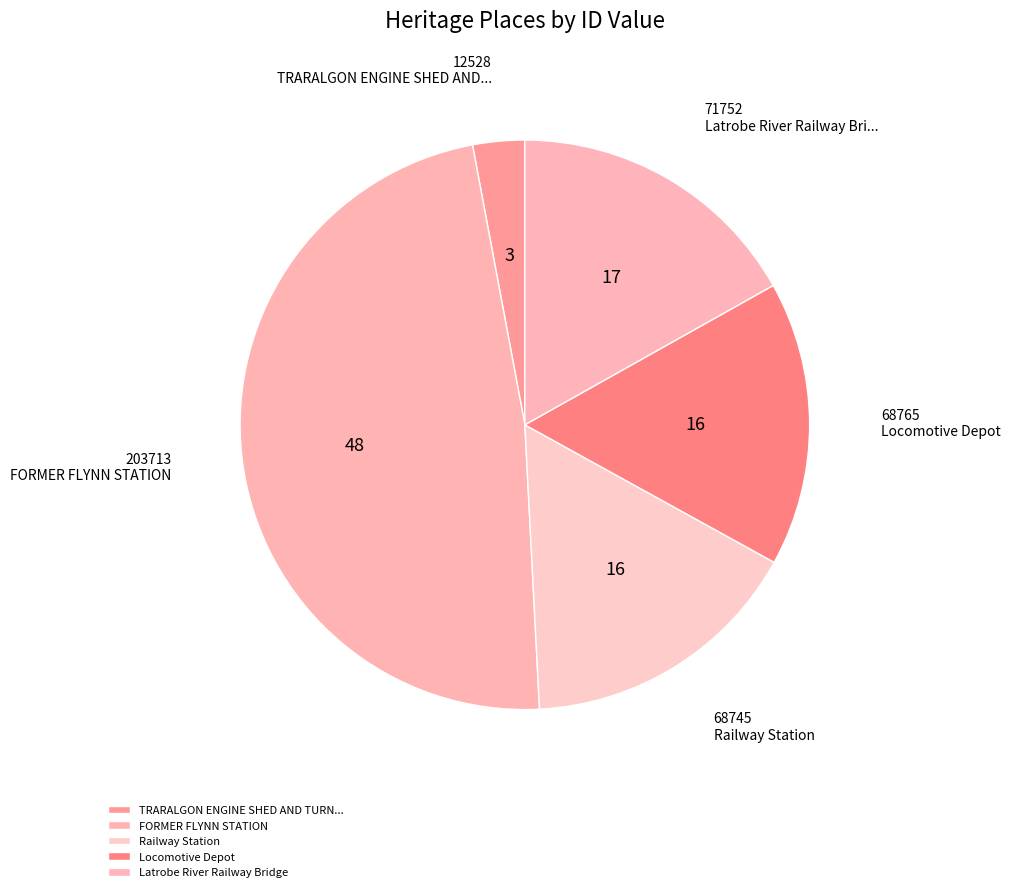

How many slices are in this pie chart?

5